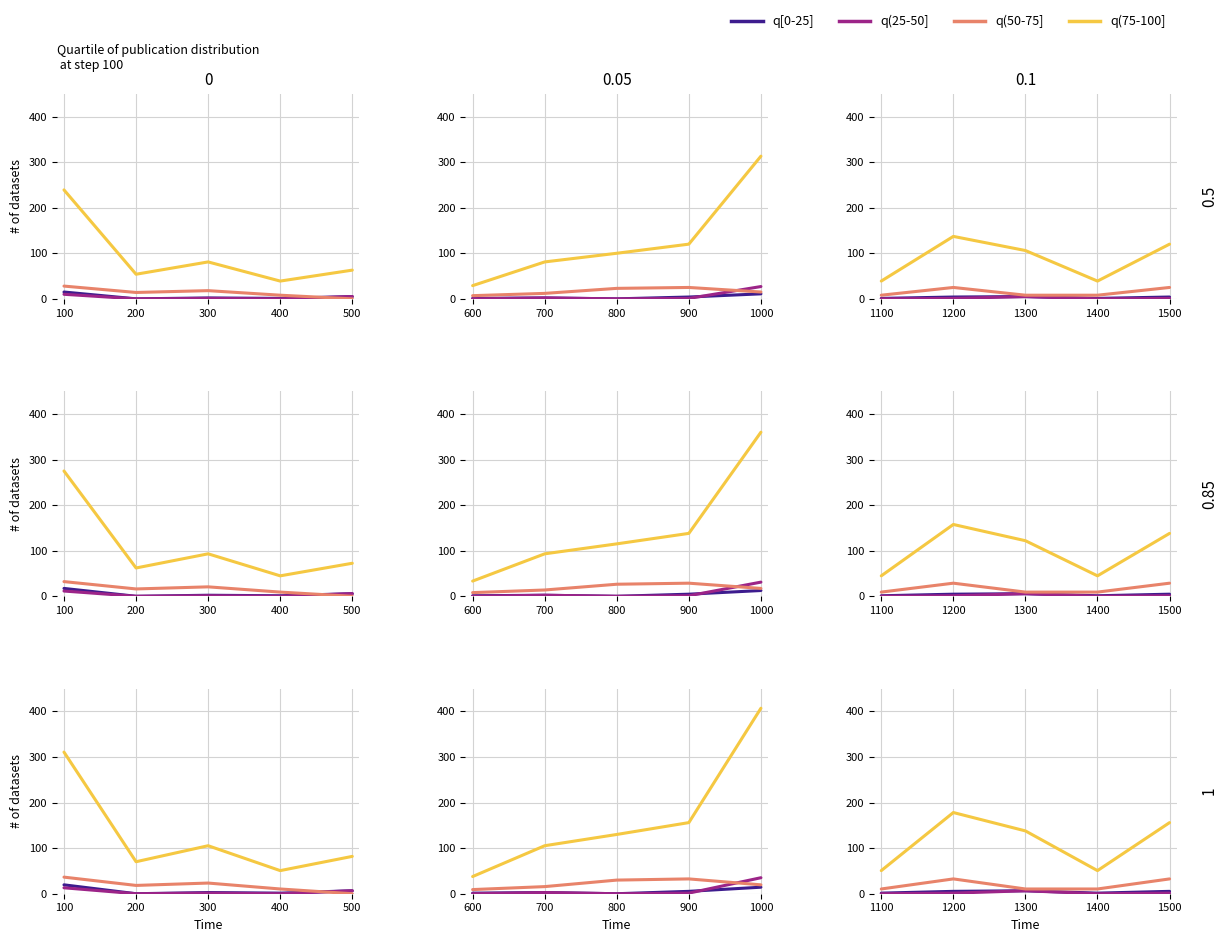

At how many categories does at least one series exceed 50?

5